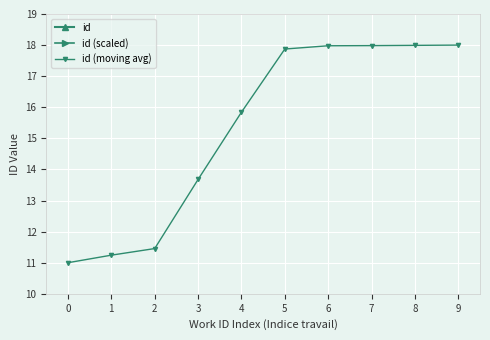

The id (moving avg) series shows 25.1 at 6. True or false?

False